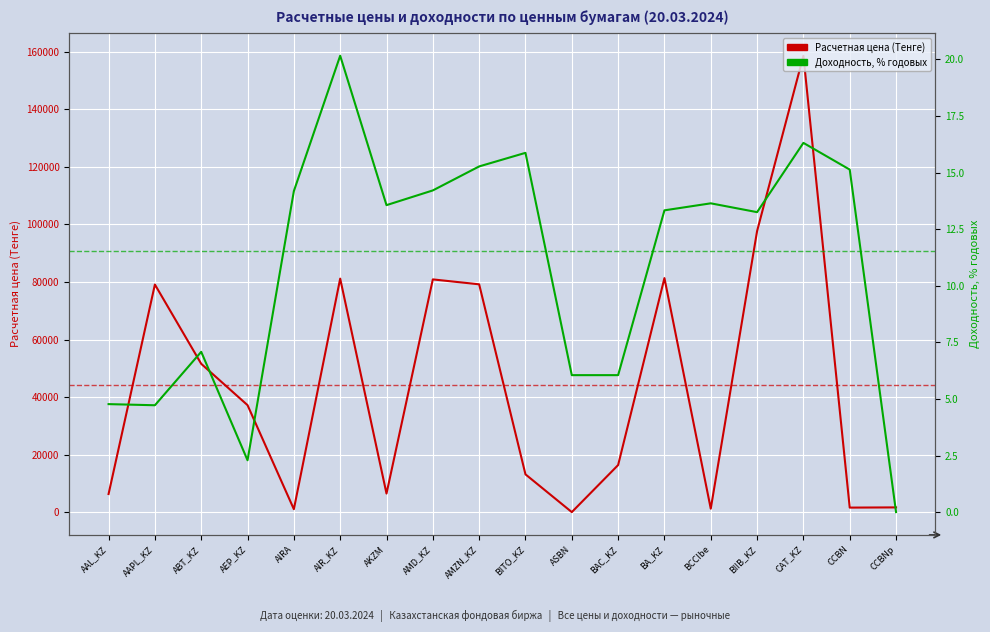

The Расчетная цена (Тенге) series shows 767.1 at CCBNp. True or false?

False